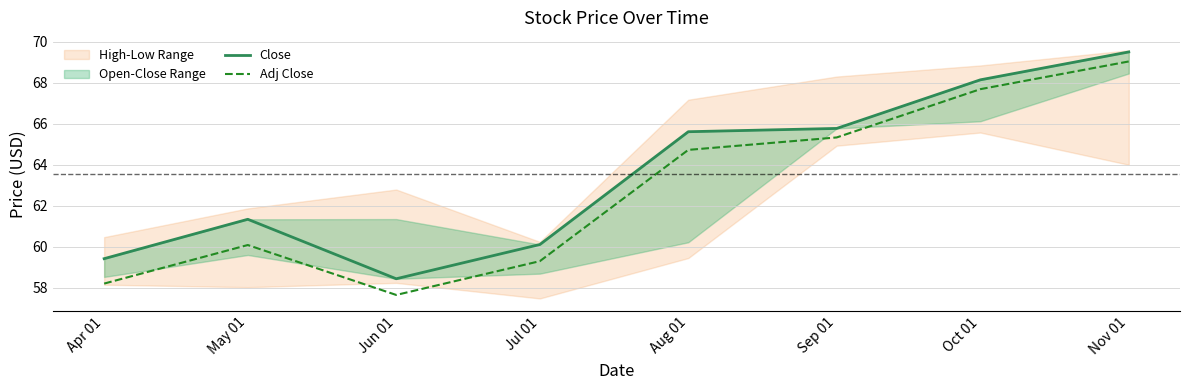

Rank the categories by Close value from lowest to highest.

Jun 01, Apr 01, Jul 01, May 01, Aug 01, Sep 01, Oct 01, Nov 01